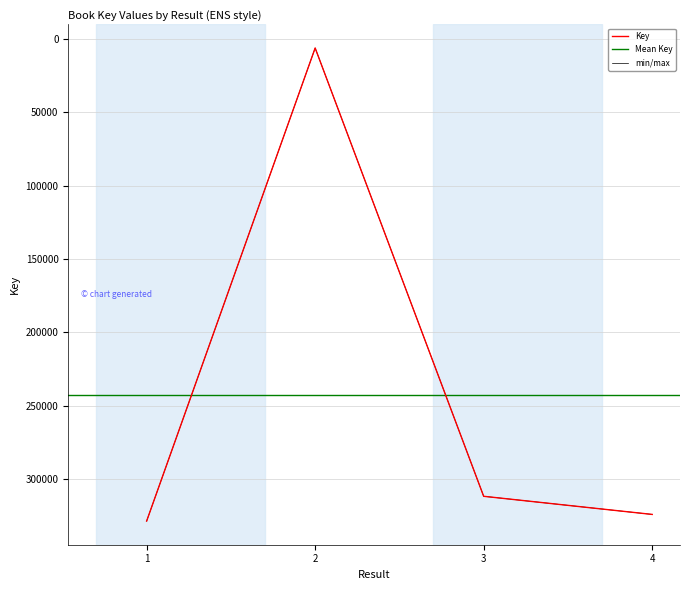

The chart shows a value of 311614 at 3. True or false?

True